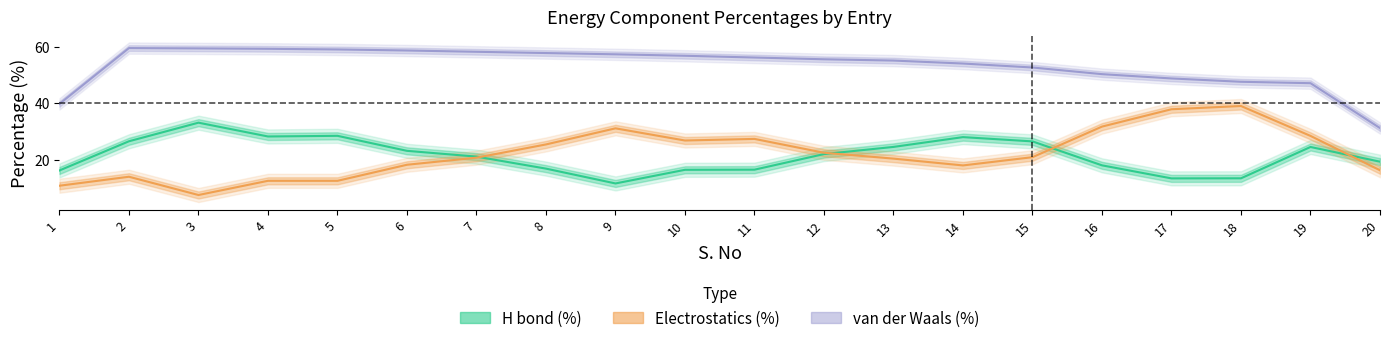

What is the difference between the H bond (%) values at 11 and 17?

3.1